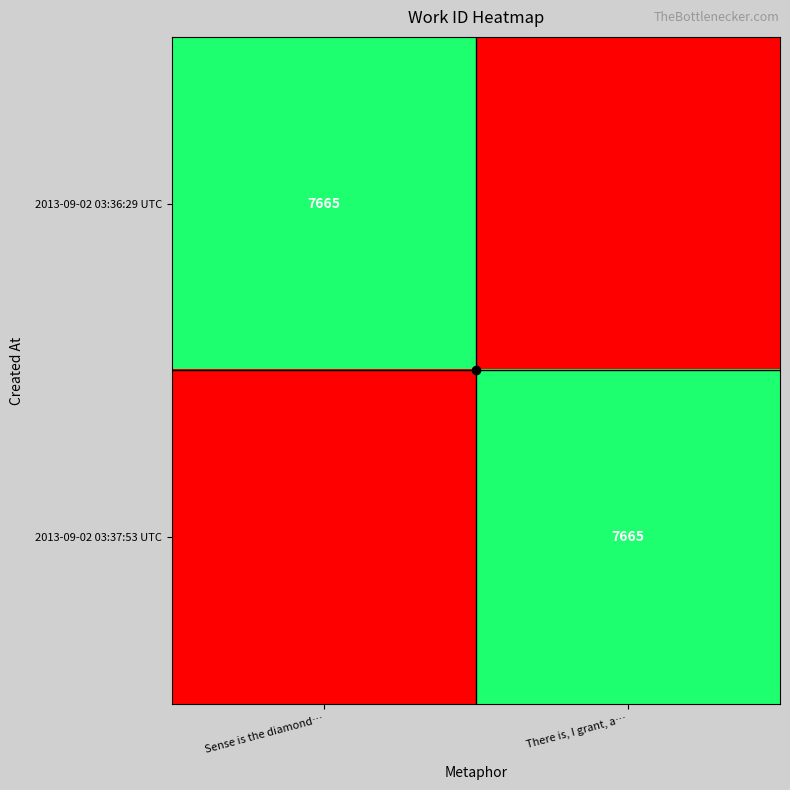

The 2013-09-02 03:37:53 UTC series shows 7665 at There is, I grant, a…. True or false?

True